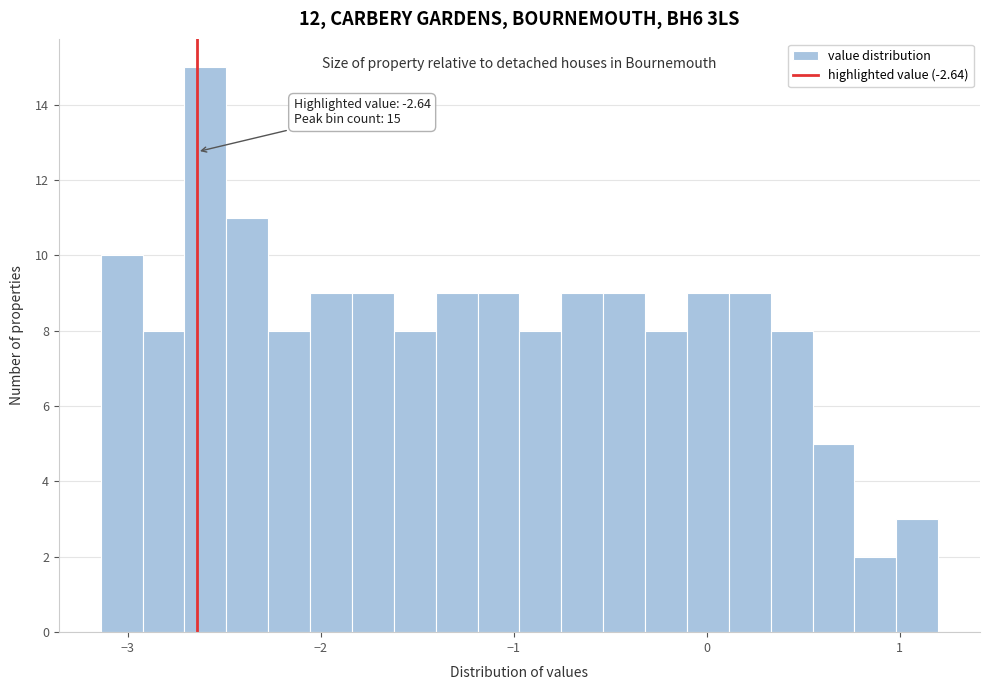

Read against the x-axis, roughly where is the centre of the tallest bar?

-2.6